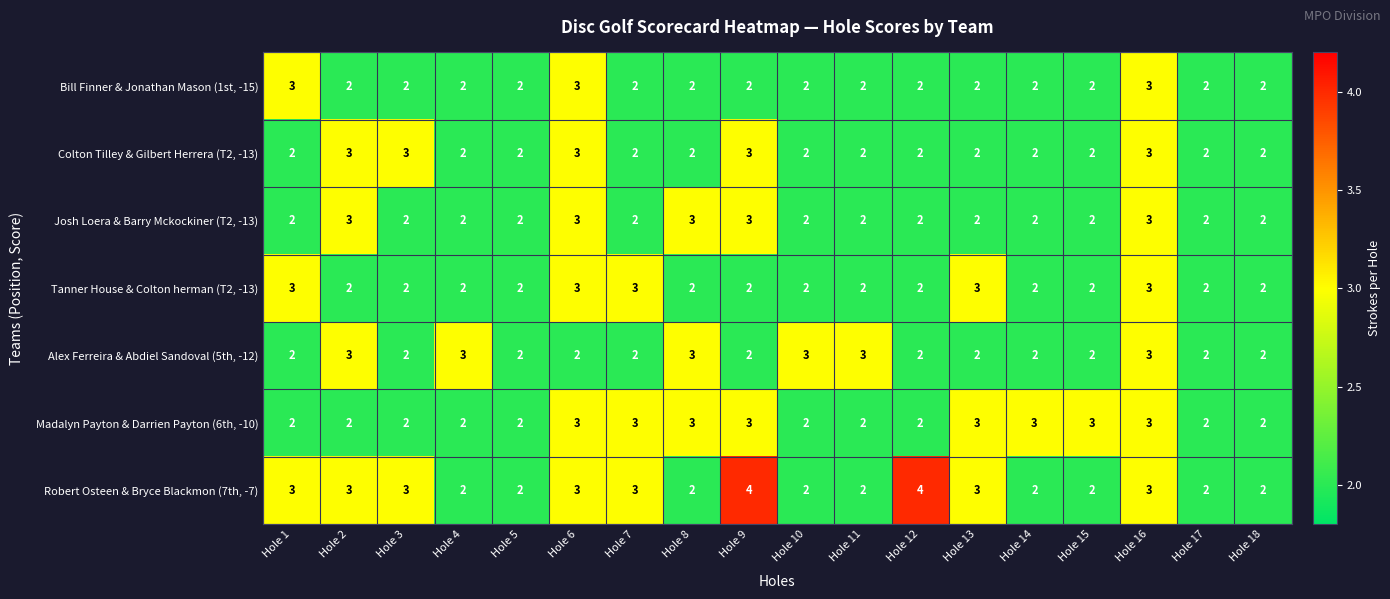

How many Alex Ferreira & Abdiel Sandoval (5th, -12) values are between 2 and 3?

18